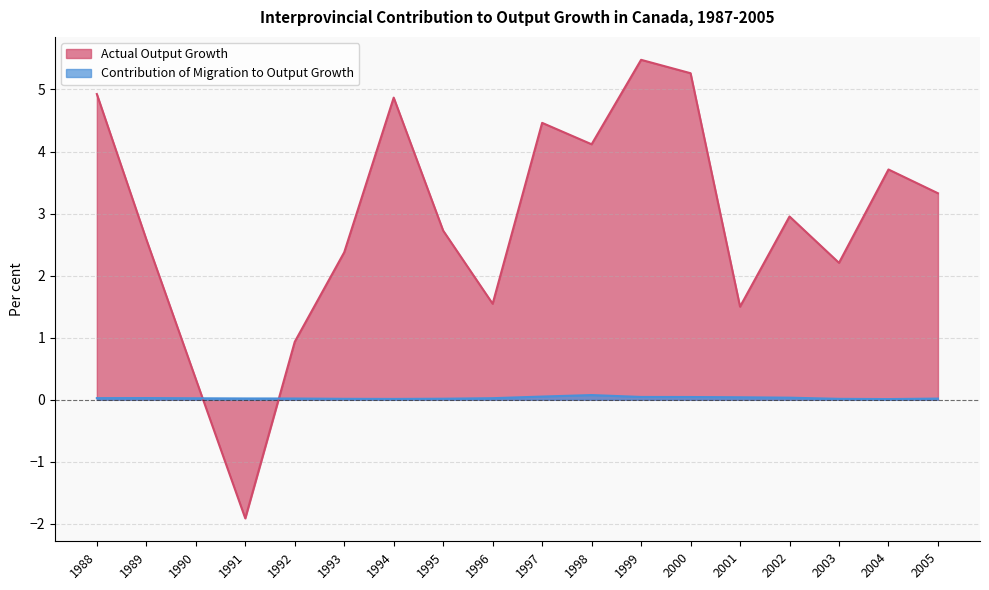

What is the total value across all series at 2001?

1.5